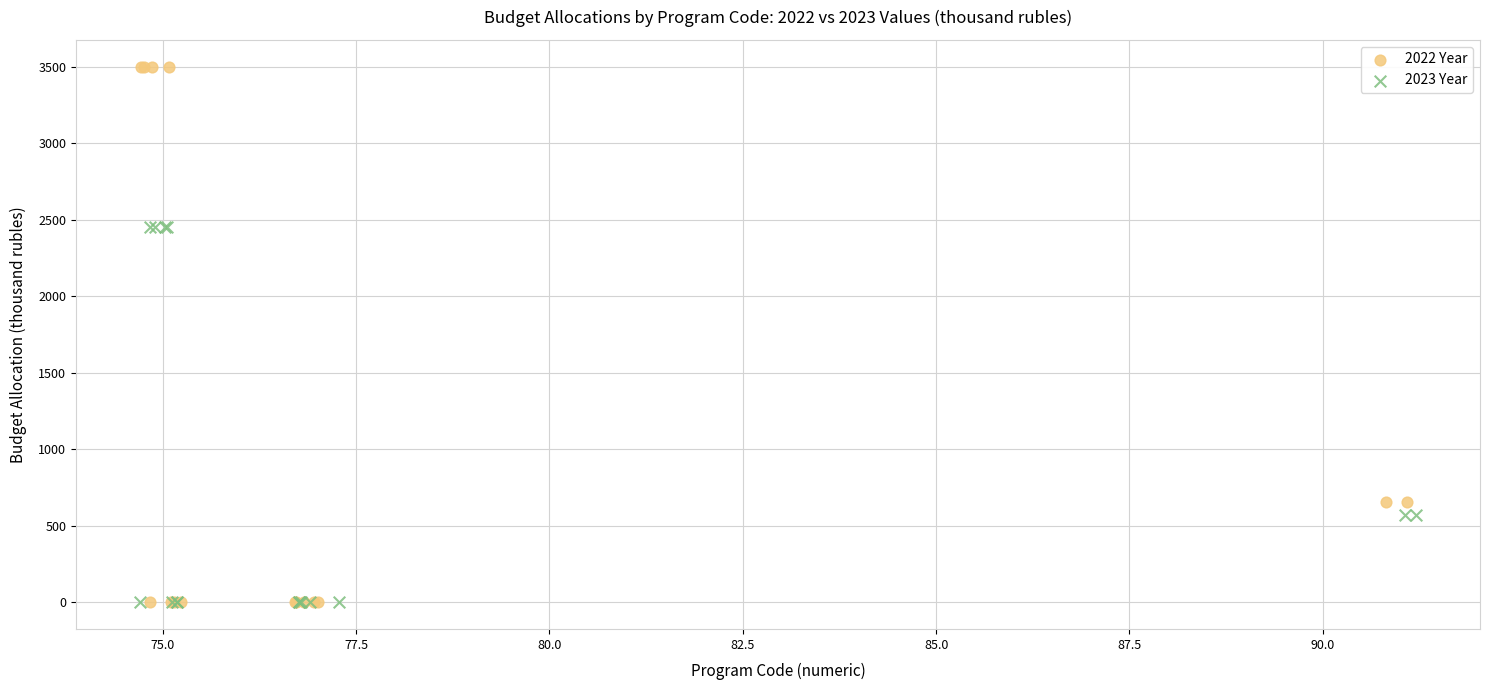

Which series reaches the maximum Y coordinate?

2022 Year